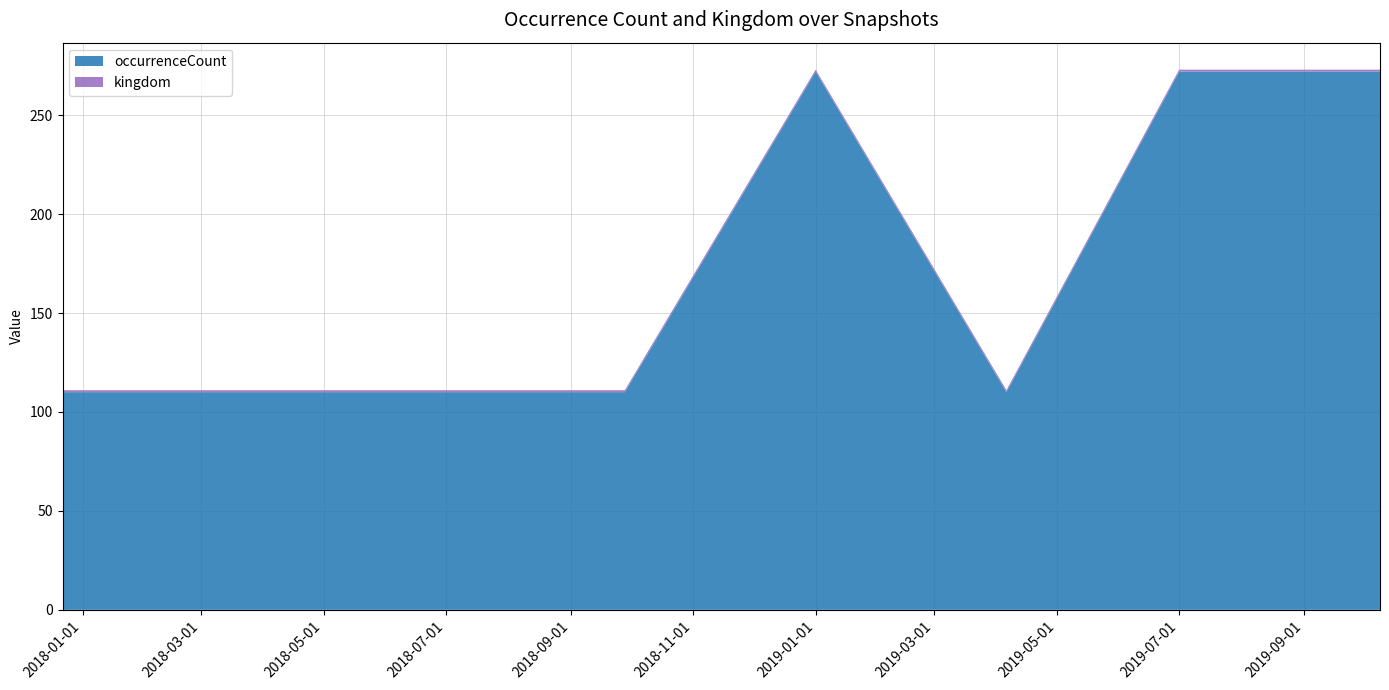

Reading right to left, what are all the values shown in this chart?

occurrenceCount: 2019-10-09=272	2019-07-01=272	2019-04-06=110	2019-01-01=272	2018-09-28=110	2018-07-11=110	2018-04-09=110	2017-12-22=110
kingdom: 2019-10-09=1	2019-07-01=1	2019-04-06=1	2019-01-01=1	2018-09-28=1	2018-07-11=1	2018-04-09=1	2017-12-22=1